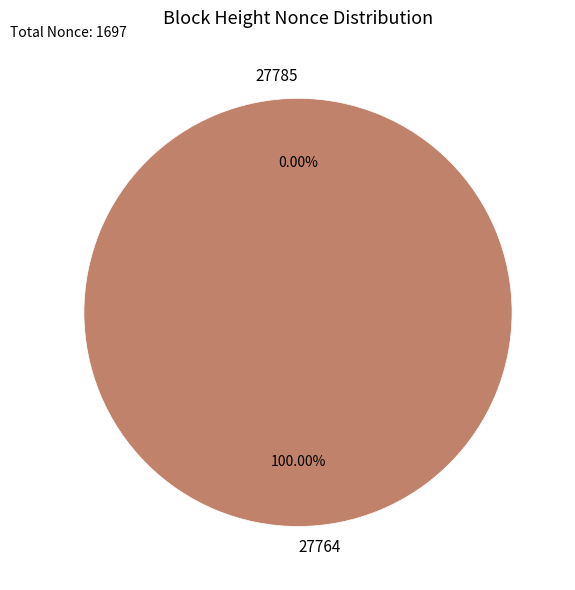

Count the number of slices in the pie.

2